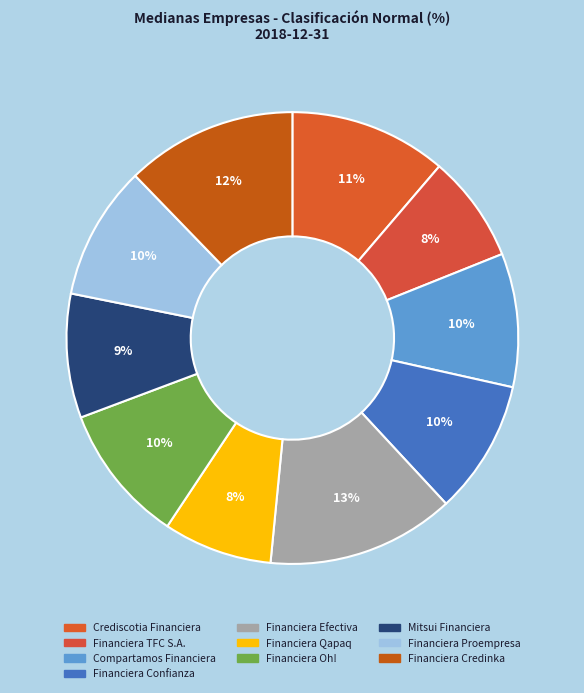

Do Financiera Oh! and Financiera Credinka together represent more than half of the pie?

No